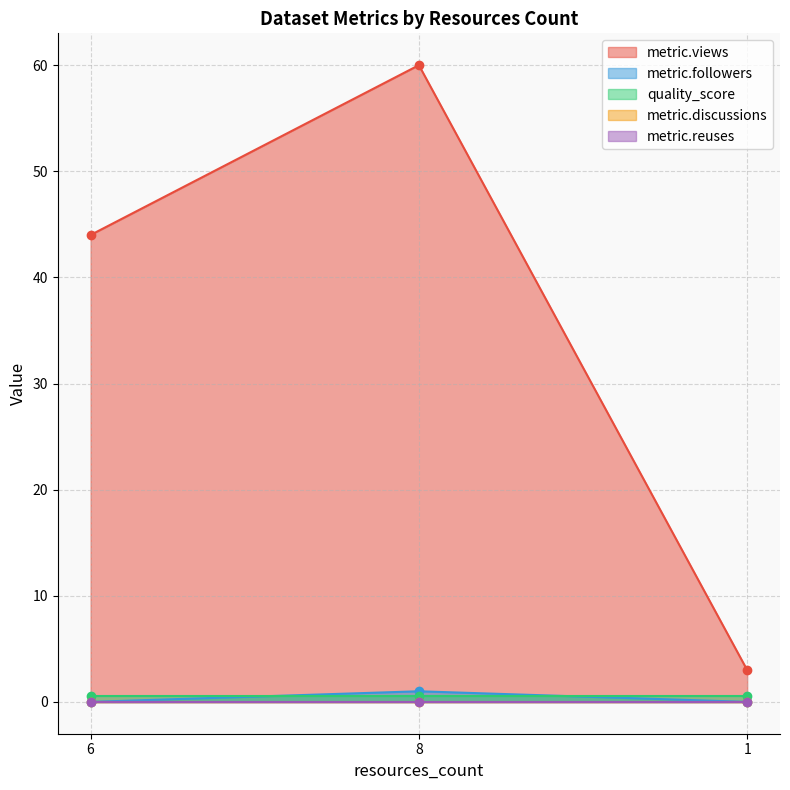

Which series has the largest range (max minus min)?

metric.views